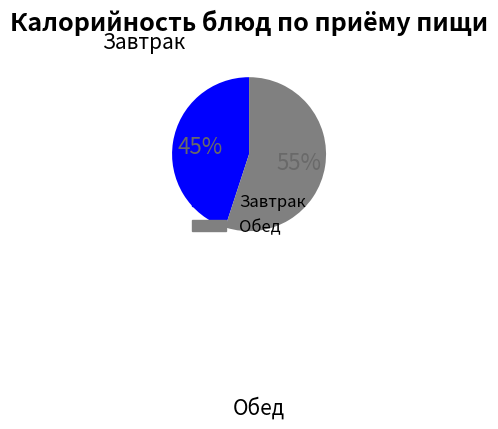

To the nearest percent, what is the difference between the largest and smallest slice percentages?

10%